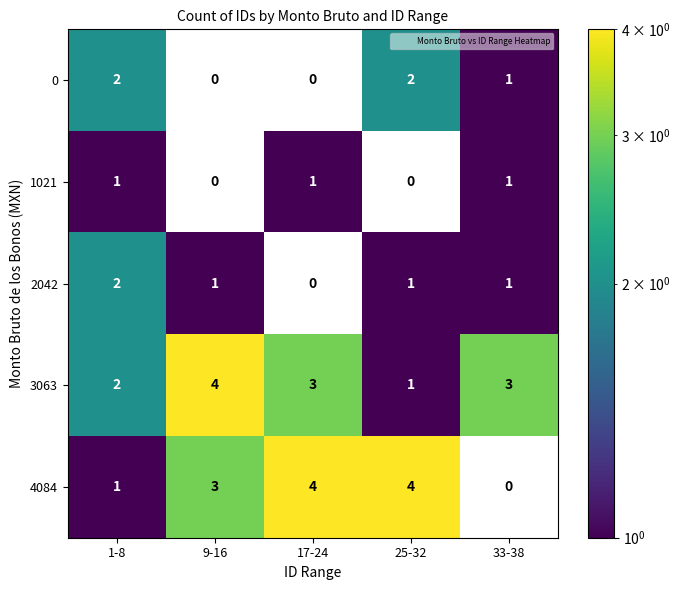

Between 25-32 and 33-38, which series saw the biggest shift?

4084